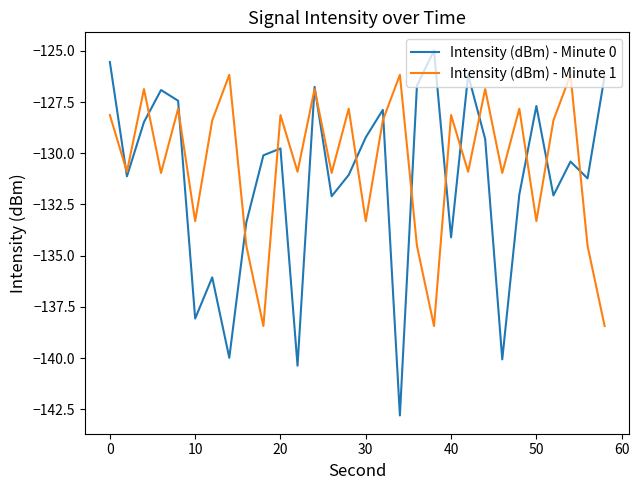

What is the maximum value for Intensity (dBm) - Minute 0?

-125.0